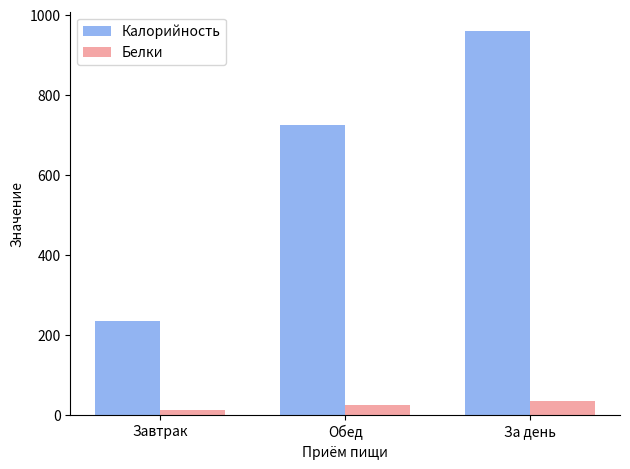

How many bars are there in total?

6